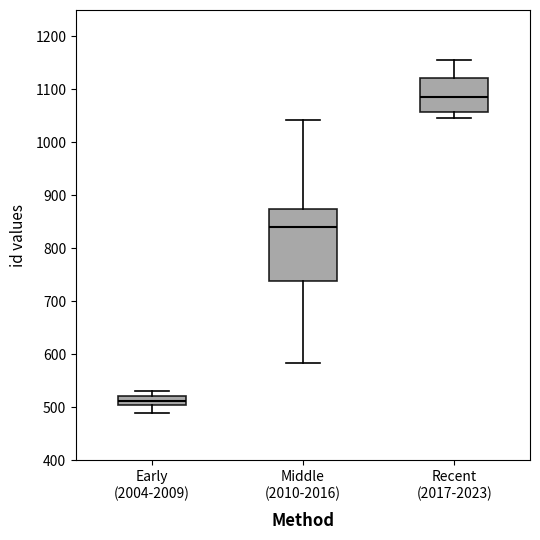

Reading left to right, transcribe this box plot: for each box, give where its median line is, the range the box spans, and where its two whiskers end, as read against the y-axis. The values are not printed on the chart, so give them approximately, as read against the axis.

Early (2004-2009): median 510, box 500 to 520, whiskers 490 to 530
Middle (2010-2016): median 840, box 740 to 870, whiskers 580 to 1040
Recent (2017-2023): median 1090, box 1060 to 1120, whiskers 1050 to 1160